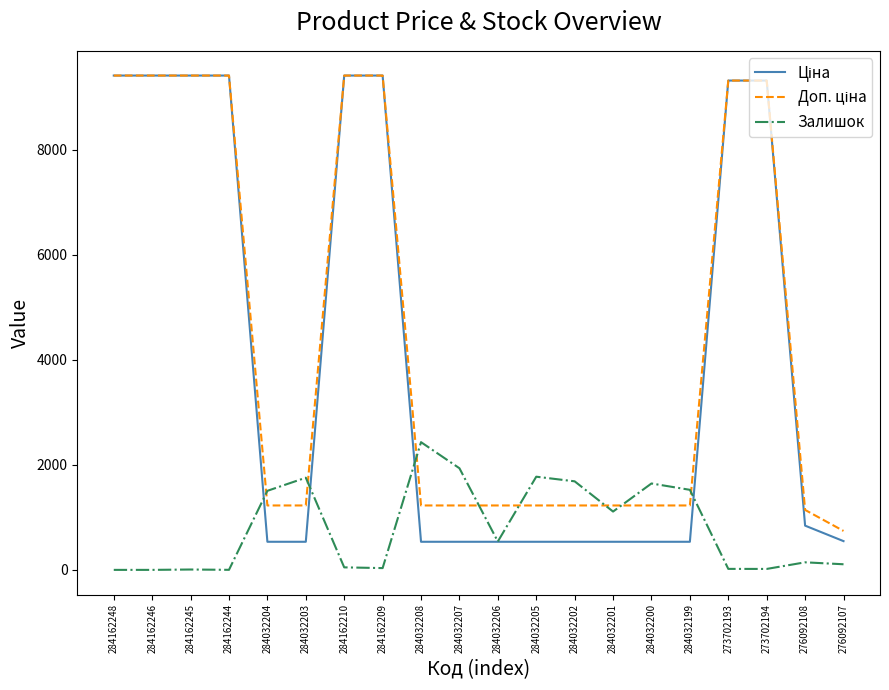

What is the total value across all series at 284162246?

18833.7